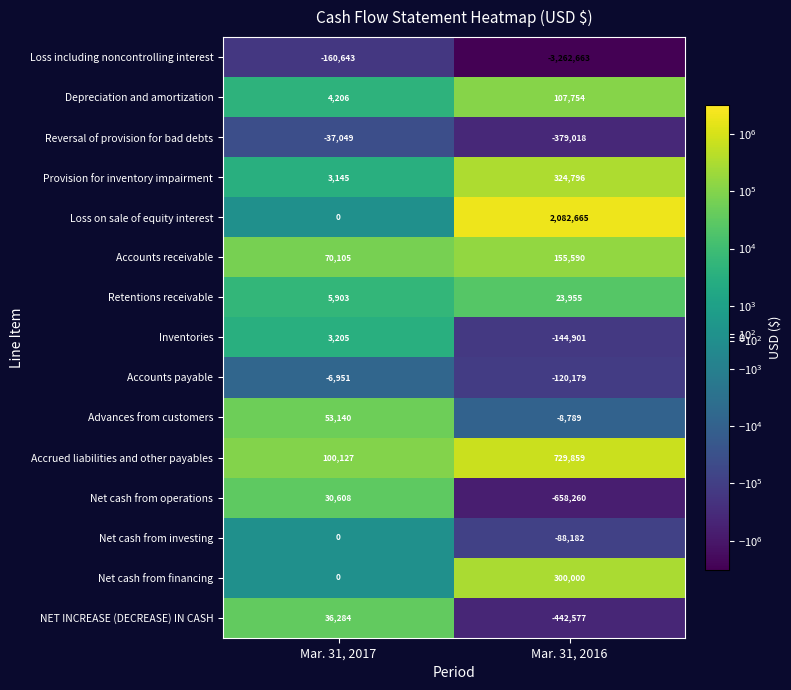

Reading left to right, extract all data points from this chart.

Loss including noncontrolling interest: -160643	-3262663
Depreciation and amortization: 4206	107754
Reversal of provision for bad debts: -37049	-379018
Provision for inventory impairment: 3145	324796
Loss on sale of equity interest: 0	2082665
Accounts receivable: 70105	155590
Retentions receivable: 5903	23955
Inventories: 3205	-144901
Accounts payable: -6951	-120179
Advances from customers: 53140	-8789
Accrued liabilities and other payables: 100127	729859
Net cash from operations: 30608	-658260
Net cash from investing: 0	-88182
Net cash from financing: 0	300000
NET INCREASE (DECREASE) IN CASH: 36284	-442577